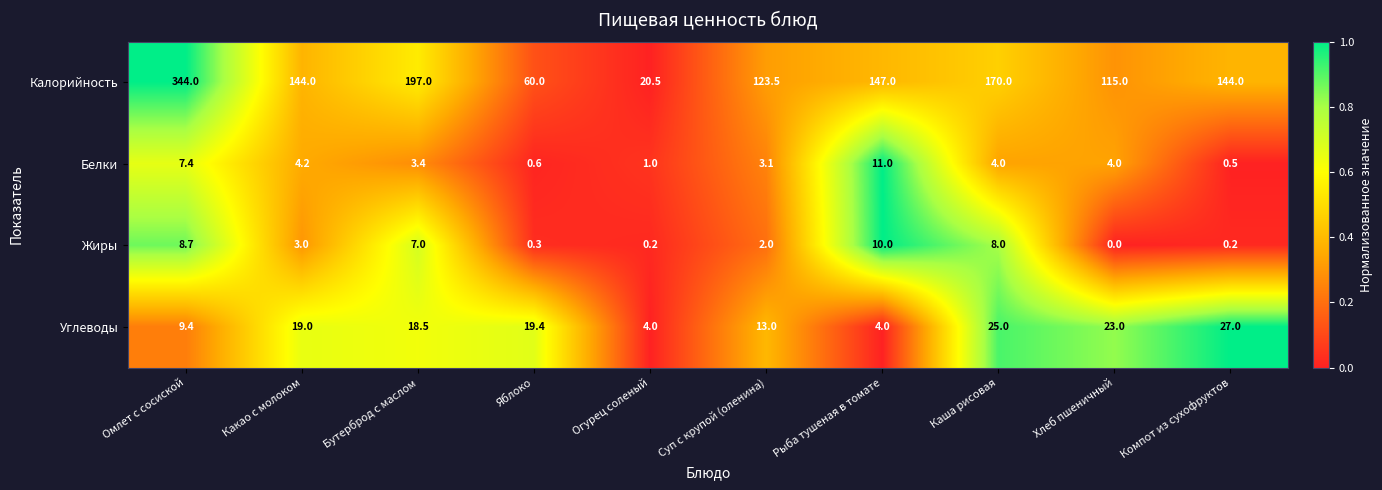

At which category is the sum across all series the highest?

Омлет с сосиской